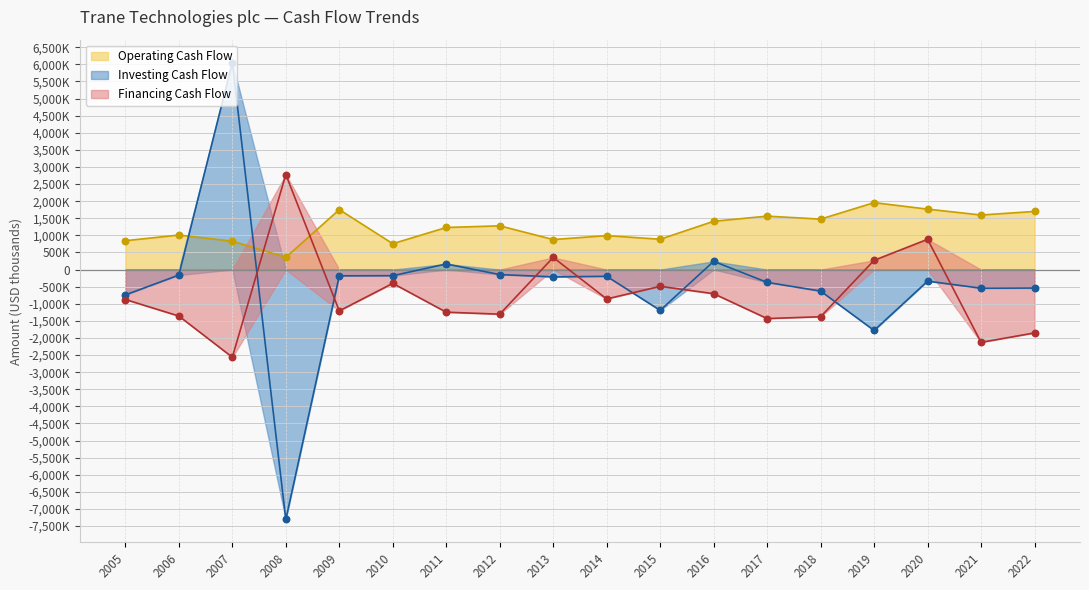

Which series contains the highest Y value?

Investing Cash Flow